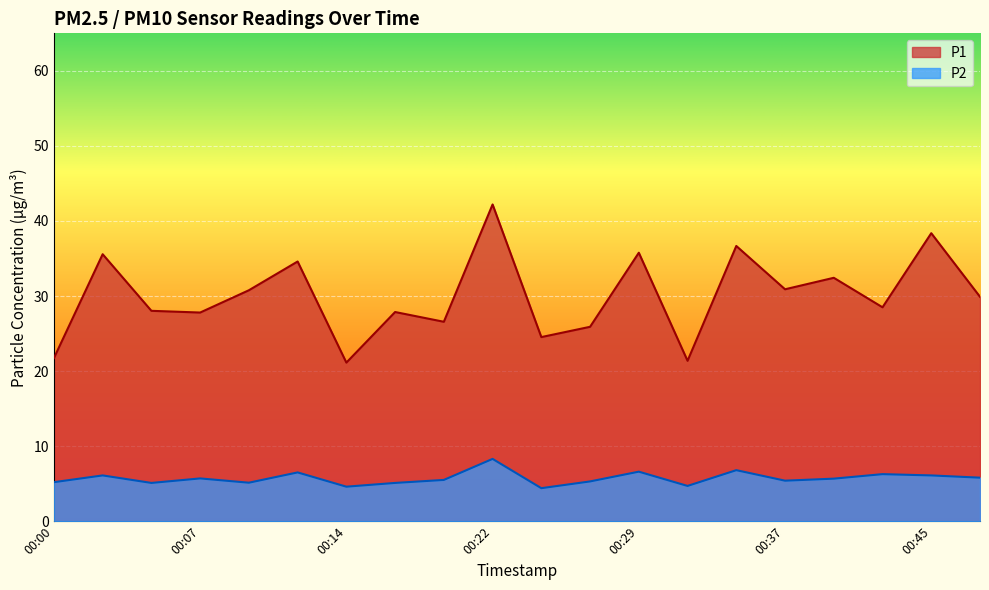

How many lines are shown in the chart?

2